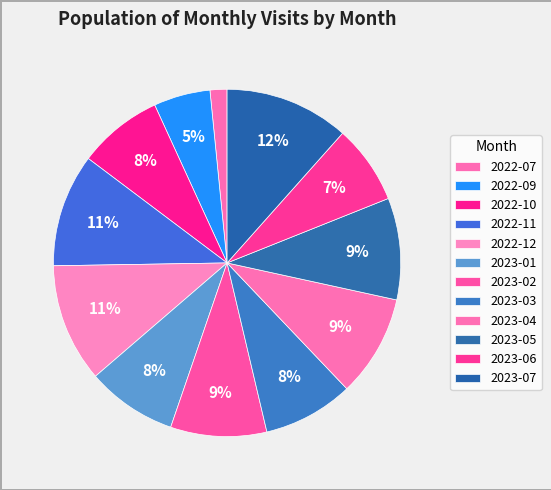

To the nearest percent, what is the difference between the largest and smallest slice percentages?

10%